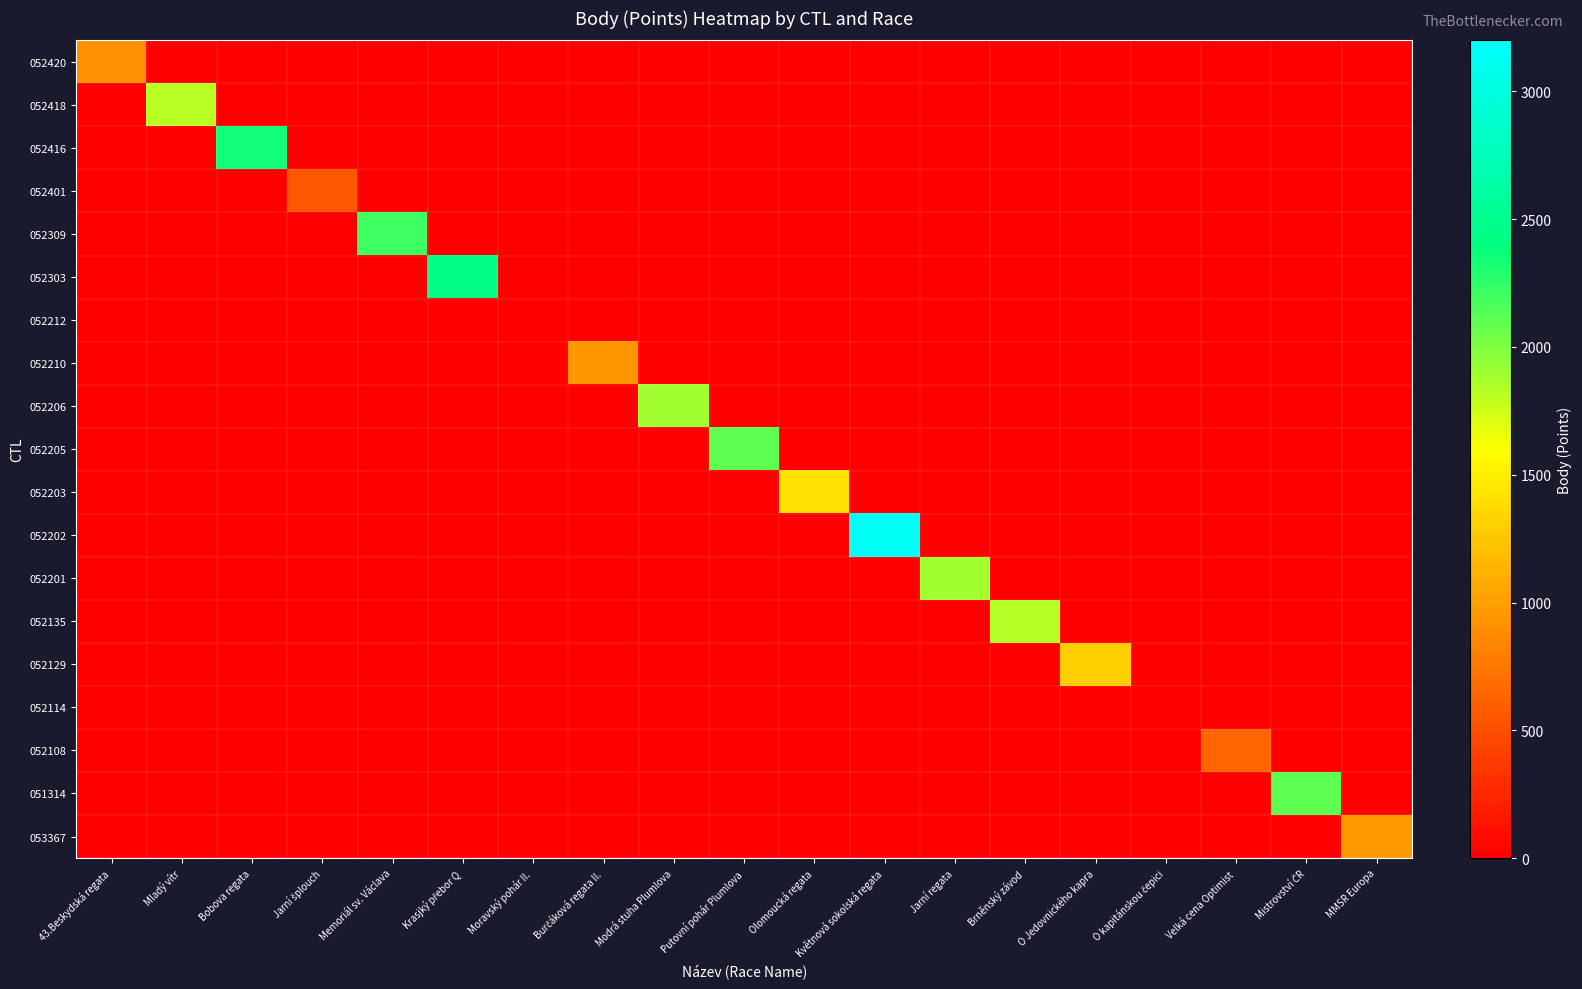

List the series in order of their peak value, lowest first.

052212, 052114, 052401, 052108, 052420, 052210, 053367, 052129, 052203, 052418, 052135, 052206, 052201, 051314, 052205, 052309, 052416, 052303, 052202